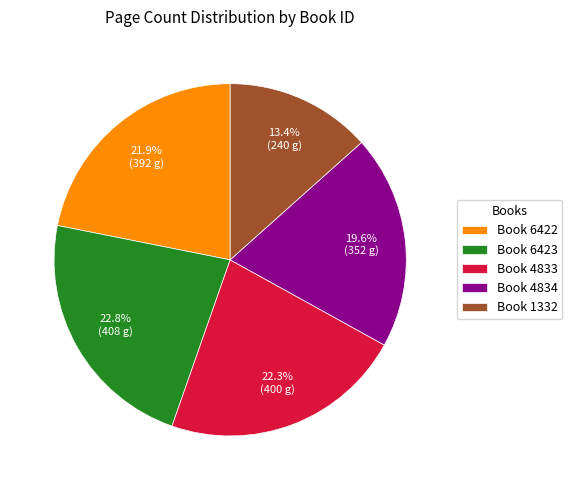

Which slice is the smallest?

Book 1332